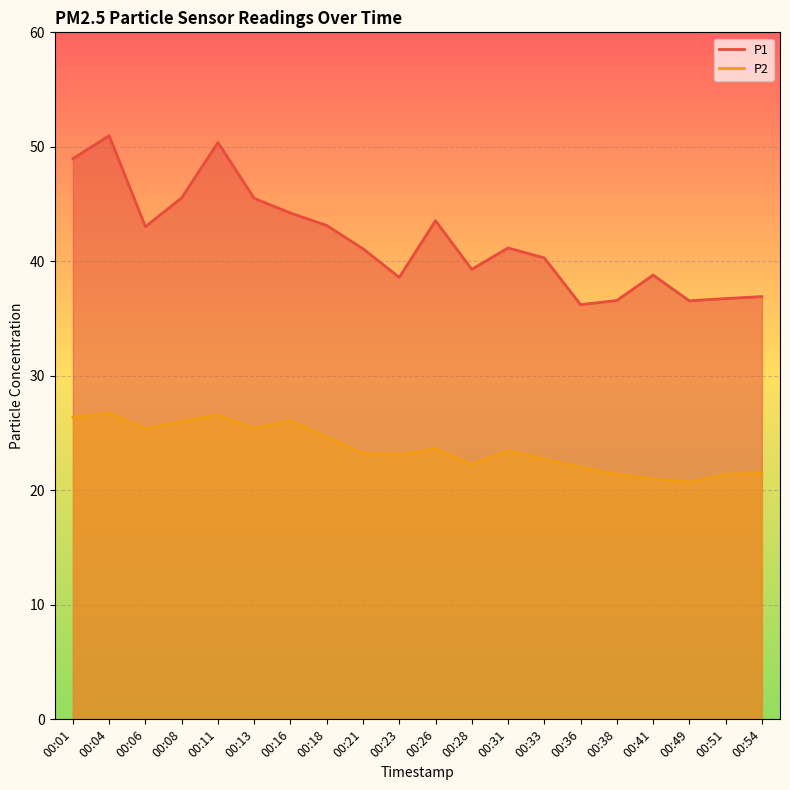

Which has a higher value, 00:49 or 00:51?

00:51